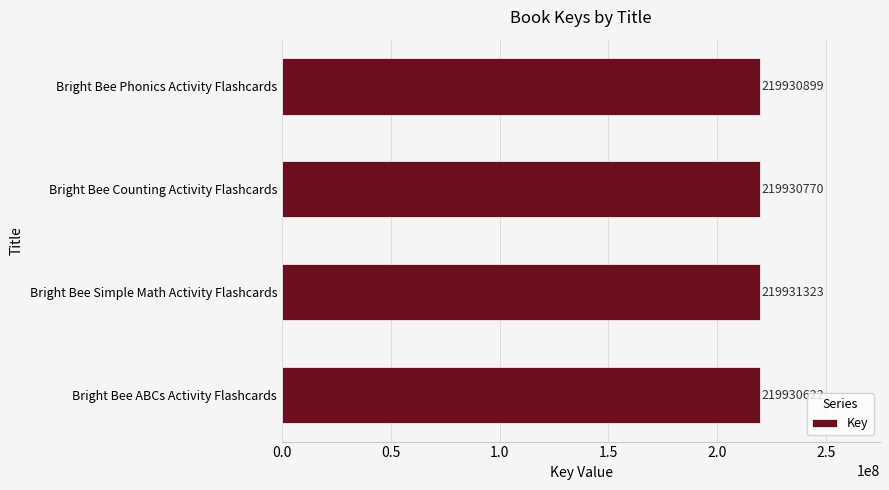

Which has a higher value, Bright Bee Phonics Activity Flashcards or Bright Bee Counting Activity Flashcards?

Bright Bee Phonics Activity Flashcards